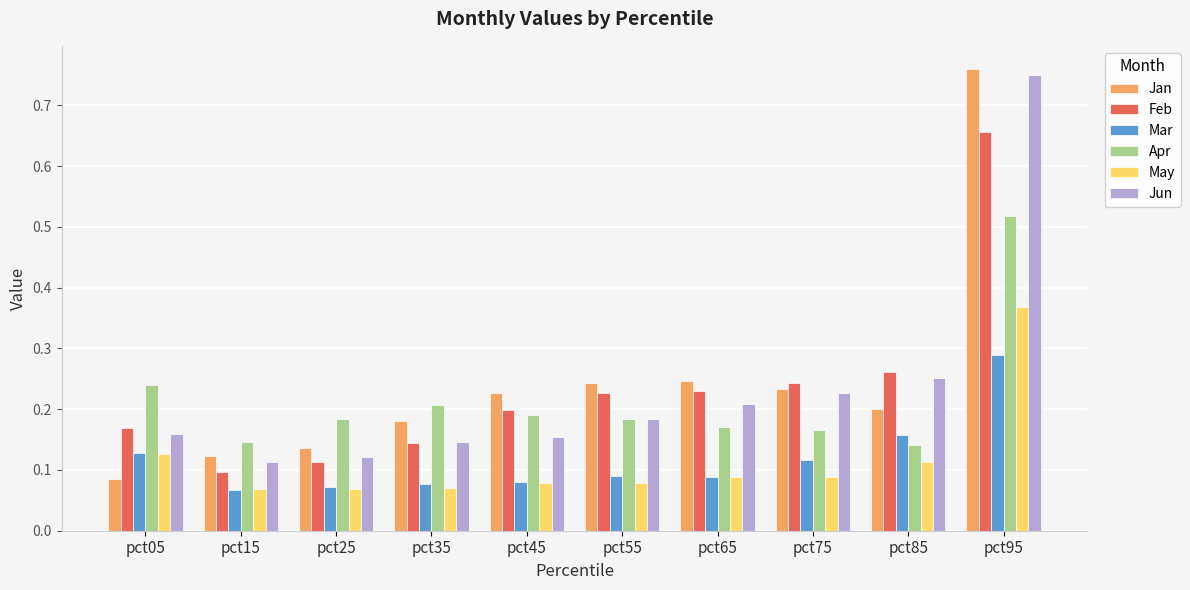

Which label corresponds to the largest value in the chart?

pct95